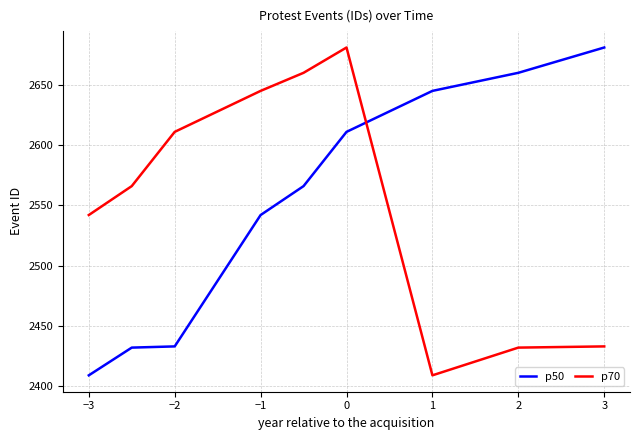

What is the maximum value shown in the chart?

2681